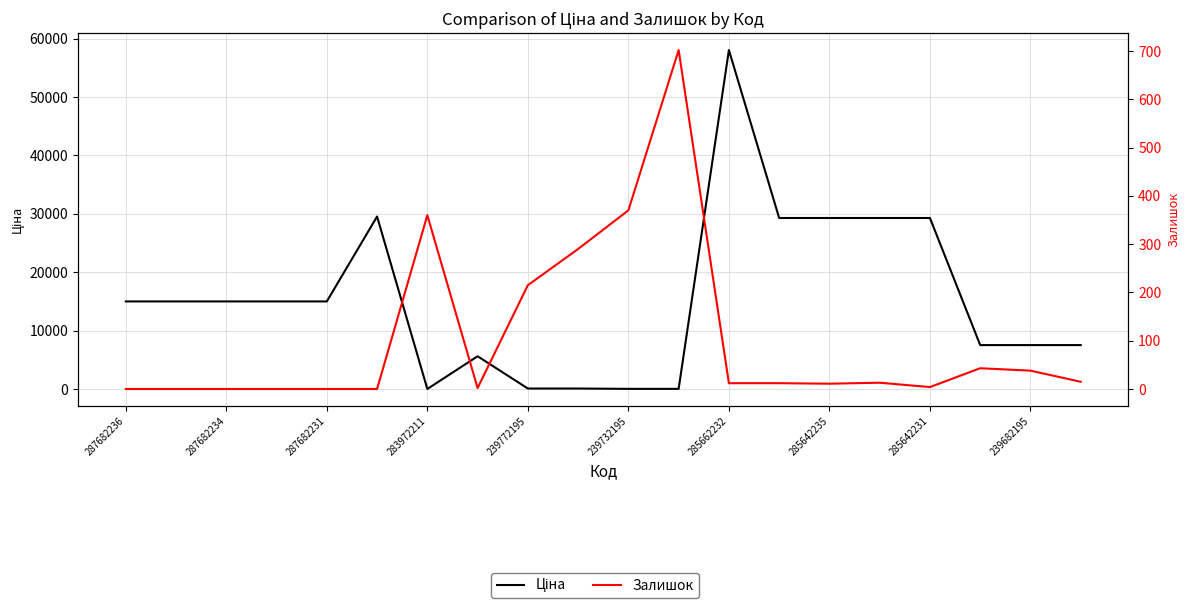

What are all the series names shown in the legend?

Ціна, Залишок